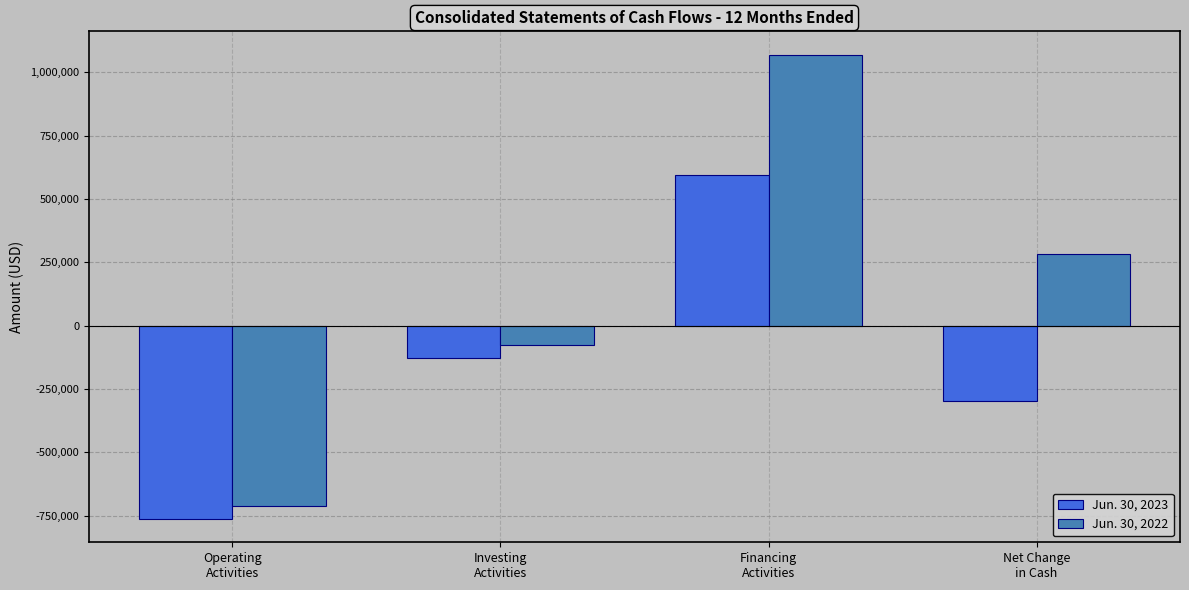

Is the value of Jun. 30, 2022 at Investing
Activities greater than the value of Jun. 30, 2023 at Investing
Activities?

Yes